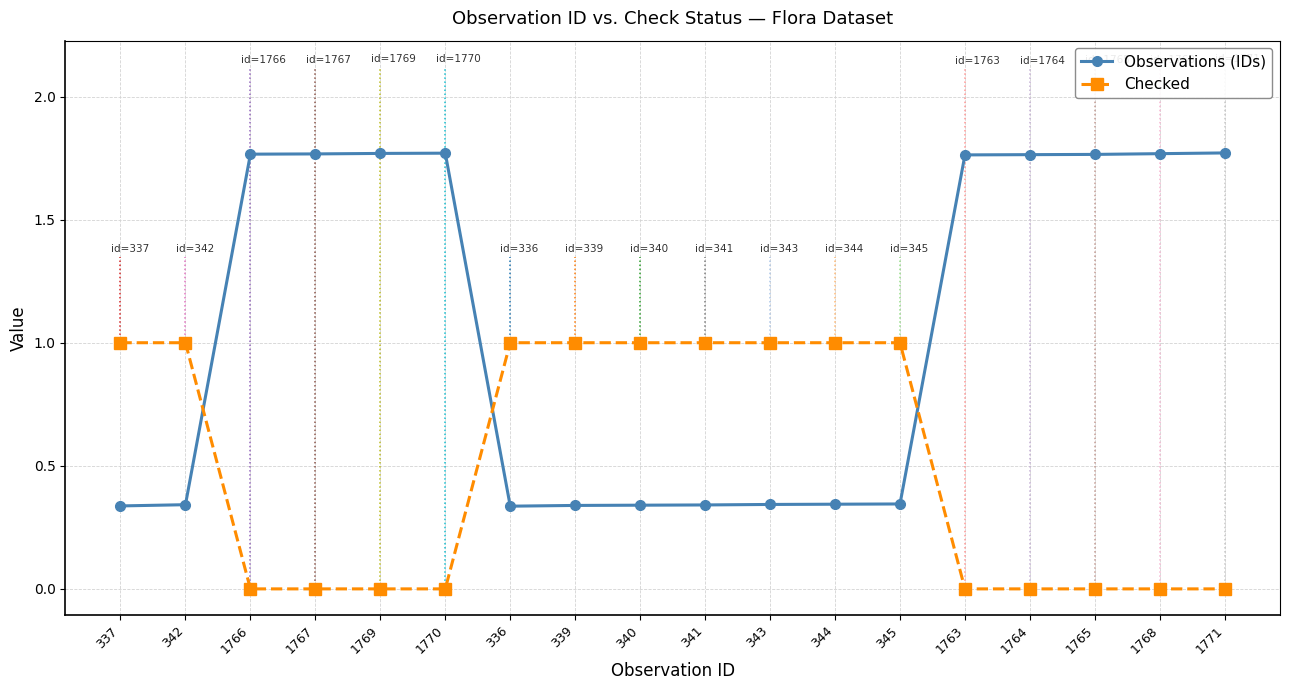

What are all the series names shown in the legend?

Observations (IDs), Checked